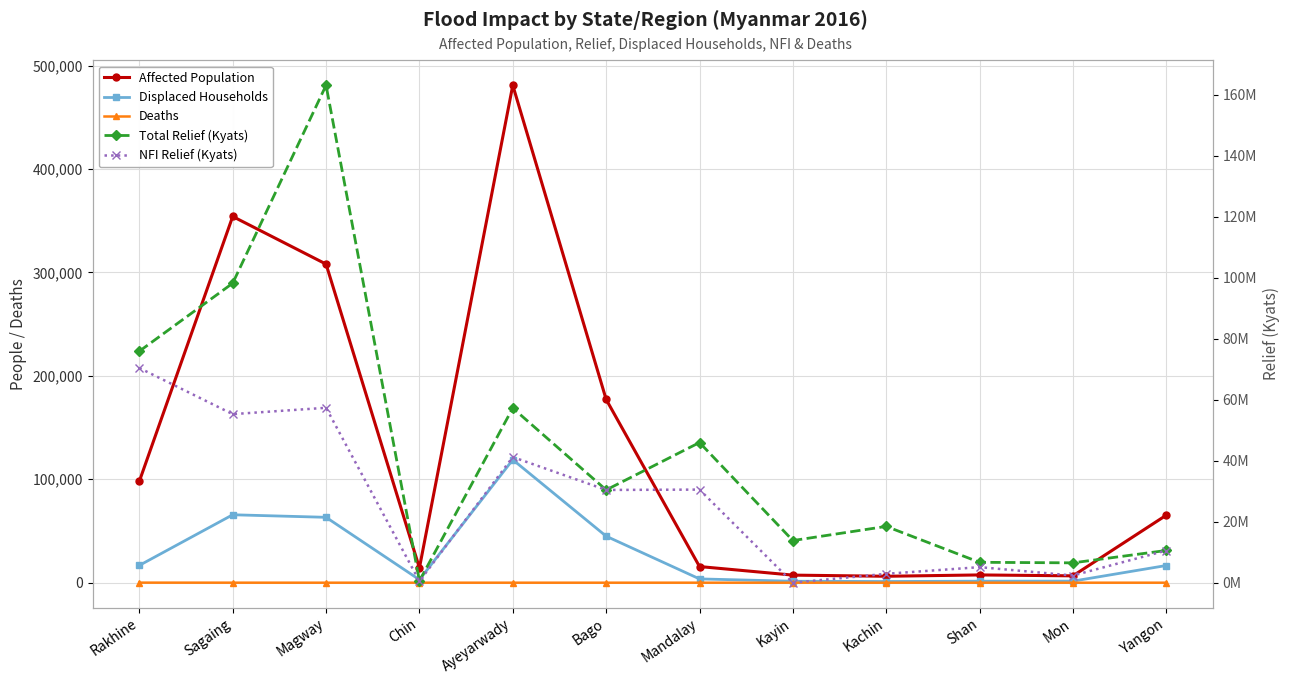

What is the sum of all Affected Population values?

1541214